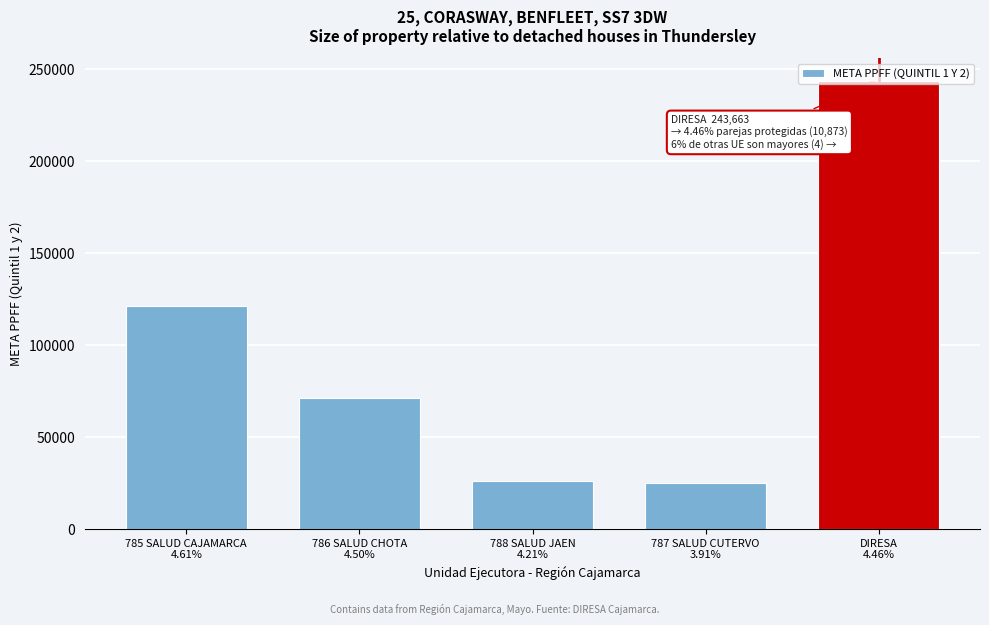

What is the difference between the maximum and minimum values?

218552